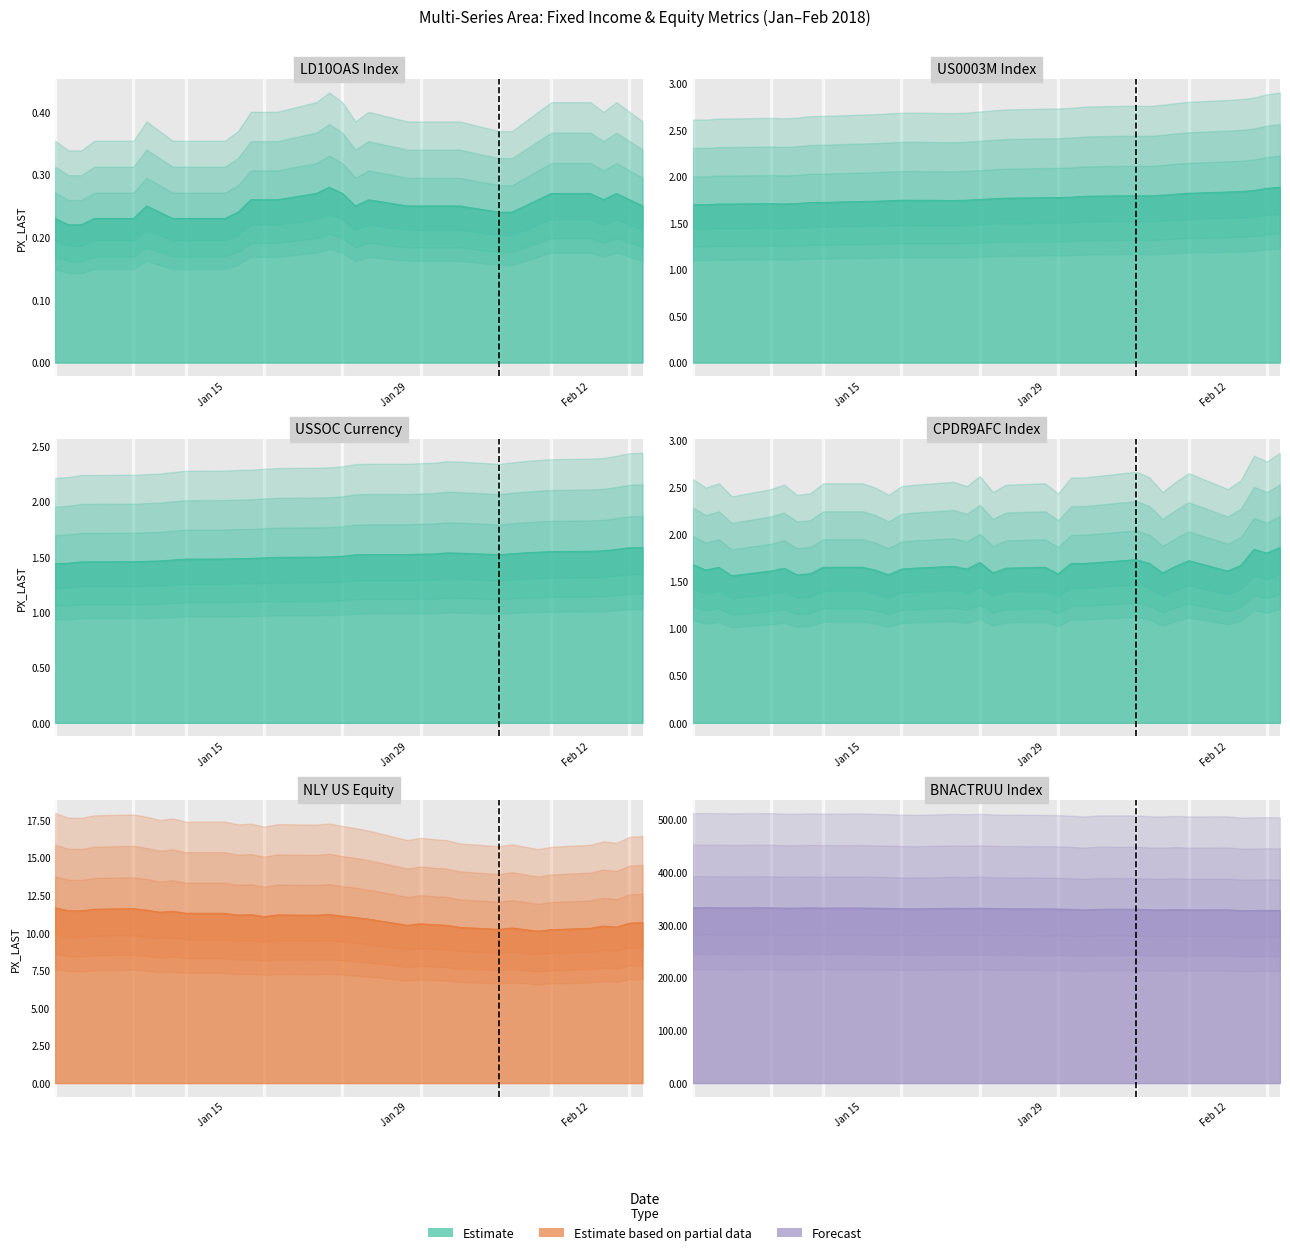

At how many categories does at least one series exceed 296?

34